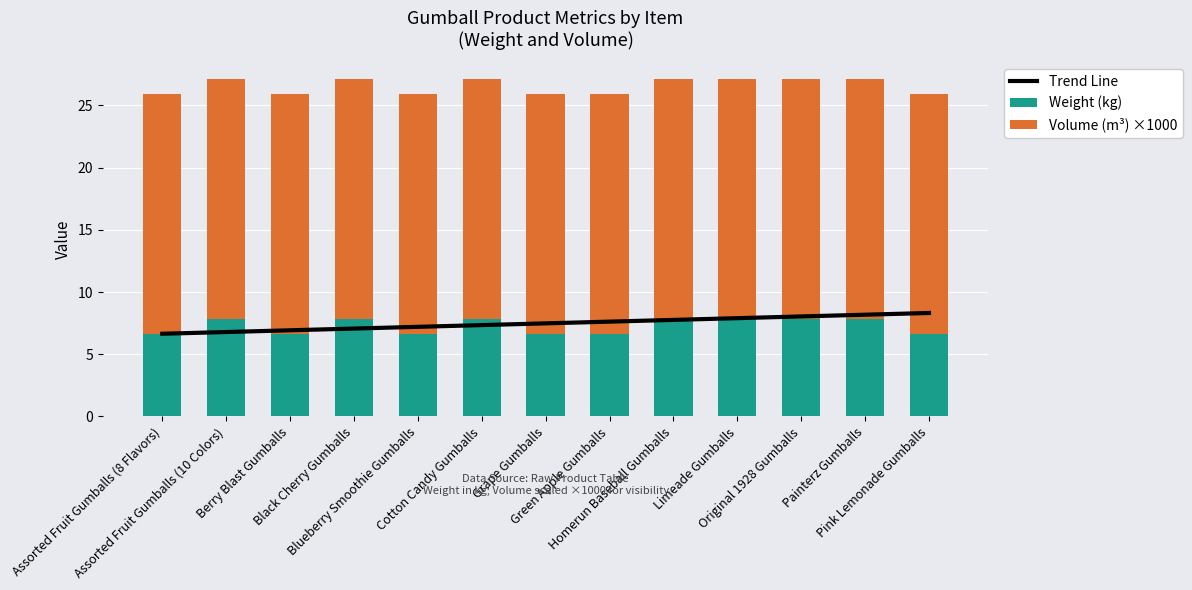

How many Weight (kg) values are between 6 and 7?

6